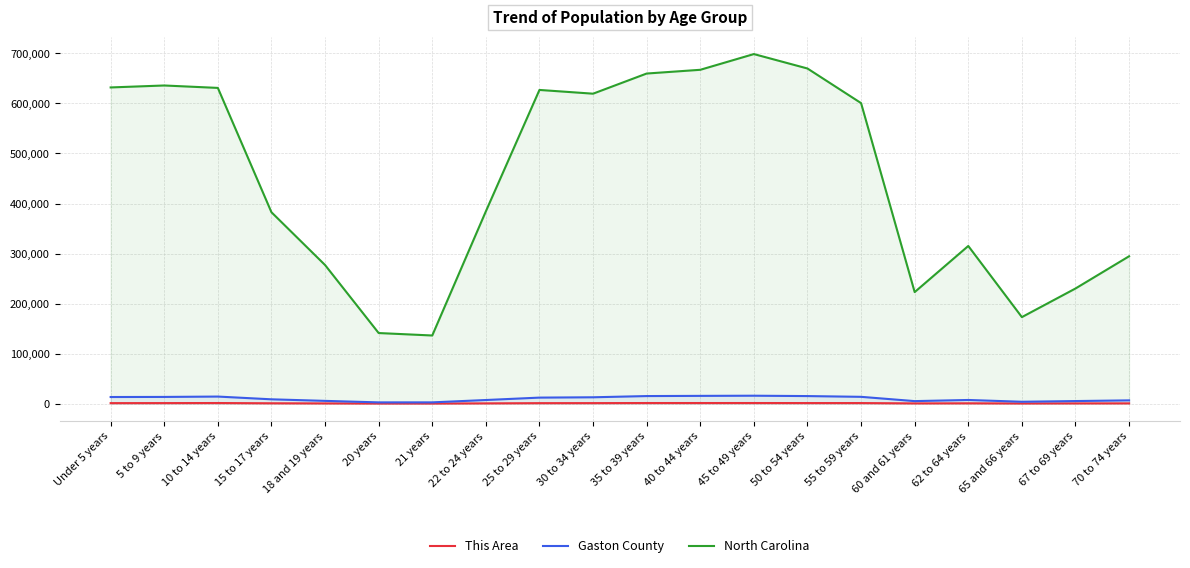

Which series has the largest range (max minus min)?

North Carolina